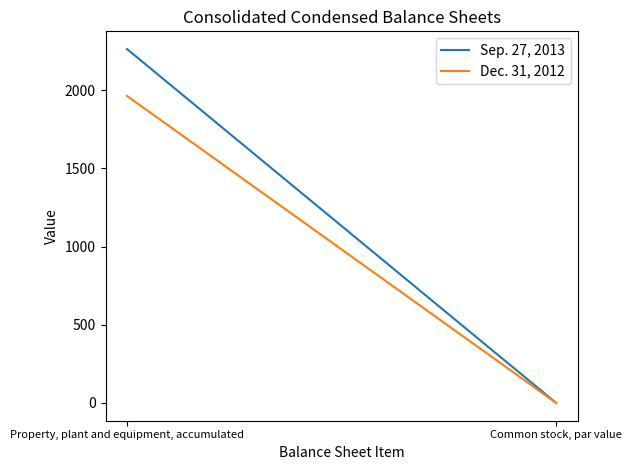

What position from the left is Property, plant and equipment, accumulated?

1